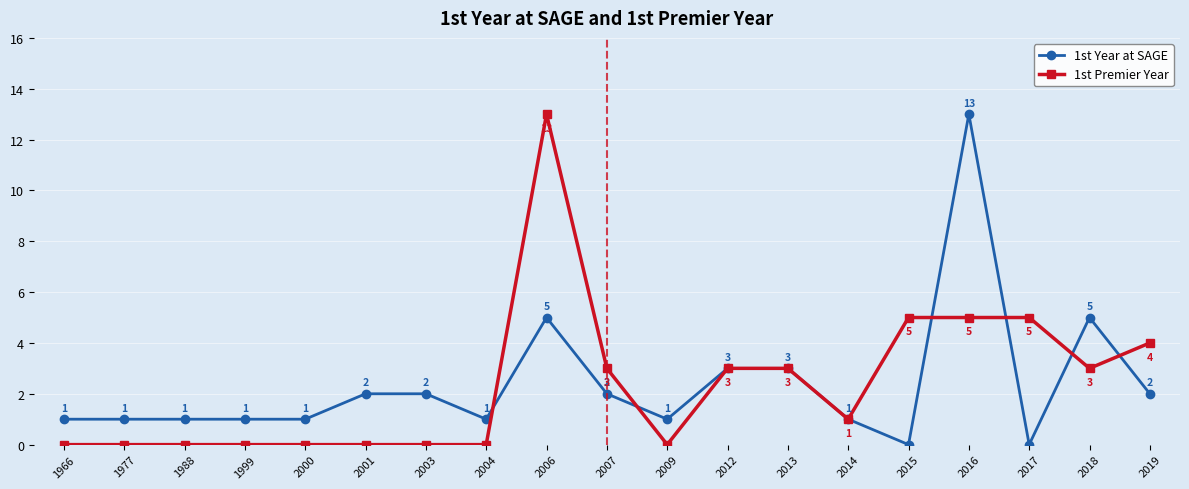

Reading left to right, what are all the values shown in this chart?

1st Year at SAGE: 1966=1	1977=1	1988=1	1999=1	2000=1	2001=2	2003=2	2004=1	2006=5	2007=2	2009=1	2012=3	2013=3	2014=1	2015=0	2016=13	2017=0	2018=5	2019=2
1st Premier Year: 1966=0	1977=0	1988=0	1999=0	2000=0	2001=0	2003=0	2004=0	2006=13	2007=3	2009=0	2012=3	2013=3	2014=1	2015=5	2016=5	2017=5	2018=3	2019=4